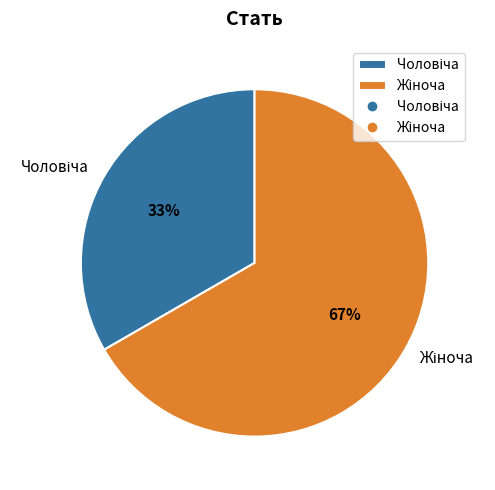

How many segments does this pie chart have?

2